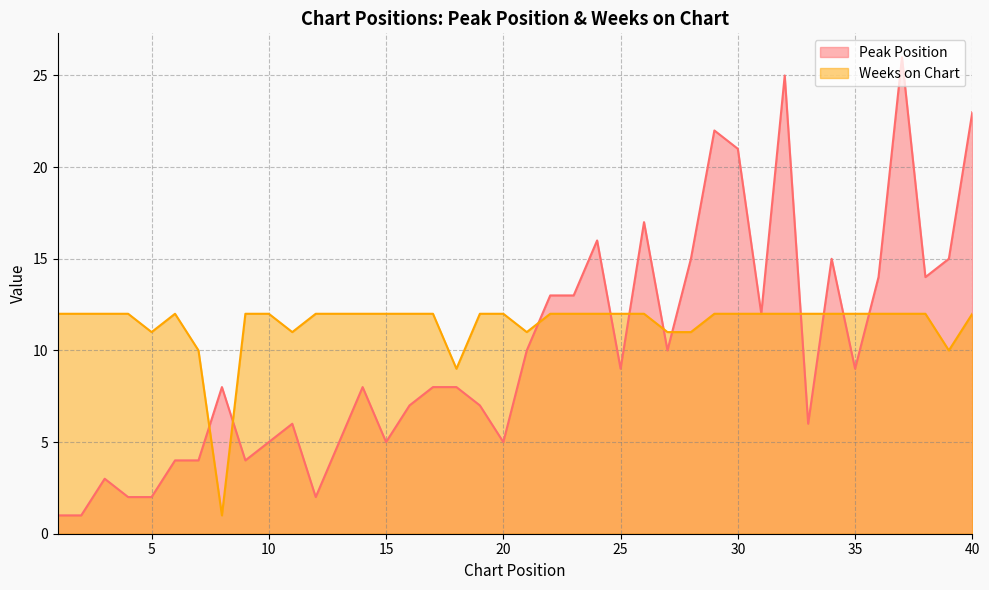

Reading left to right, list all the values displayed in this chart.

Peak Position: 1=1	2=1	3=3	4=2	5=2	6=4	7=4	8=8	9=4	10=5	11=6	12=2	13=5	14=8	15=5	16=7	17=8	18=8	19=7	20=5	21=10	22=13	23=13	24=16	25=9	26=17	27=10	28=15	29=22	30=21	31=12	32=25	33=6	34=15	35=9	36=14	37=26	38=14	39=15	40=23
Weeks on Chart: 1=12	2=12	3=12	4=12	5=11	6=12	7=10	8=1	9=12	10=12	11=11	12=12	13=12	14=12	15=12	16=12	17=12	18=9	19=12	20=12	21=11	22=12	23=12	24=12	25=12	26=12	27=11	28=11	29=12	30=12	31=12	32=12	33=12	34=12	35=12	36=12	37=12	38=12	39=10	40=12